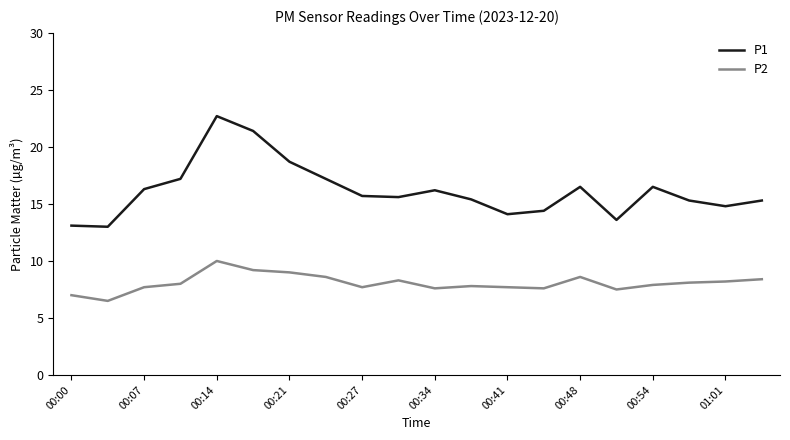

Which series has the largest range (max minus min)?

P1